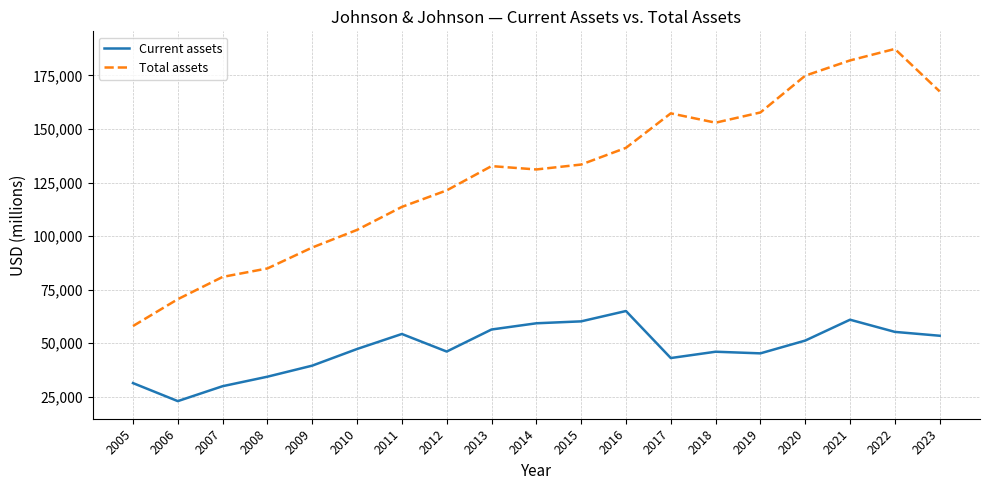

True or false: Current assets has a value of 33817 at 2023.

False